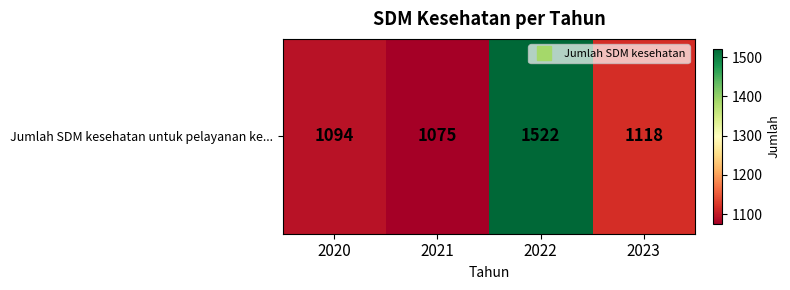

What is the minimum value shown in the chart?

1075